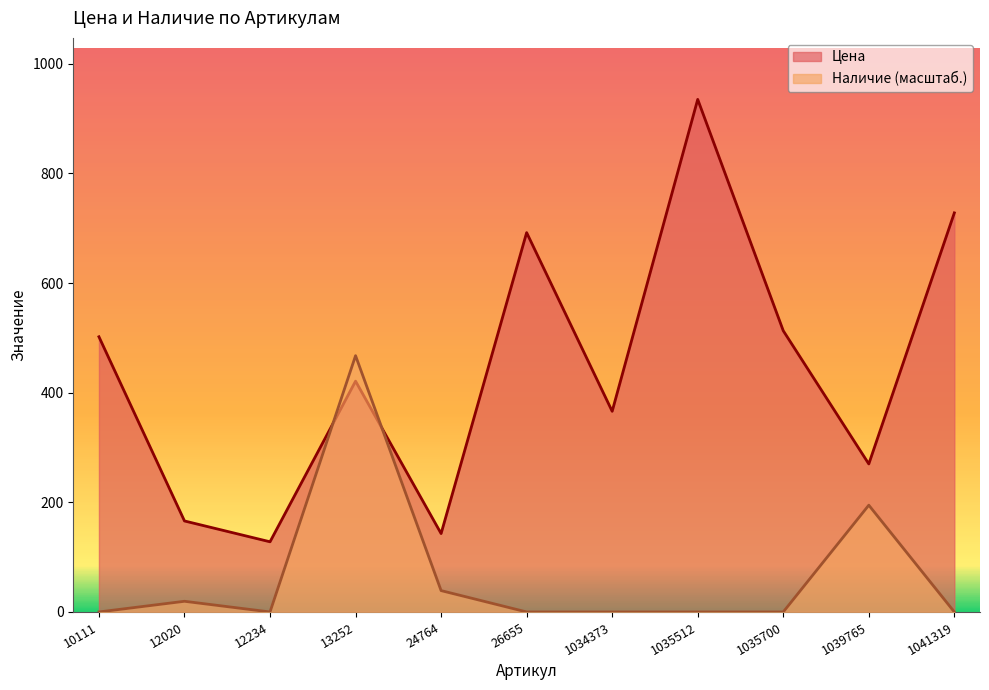

At how many categories does at least one series exceed 722?

2